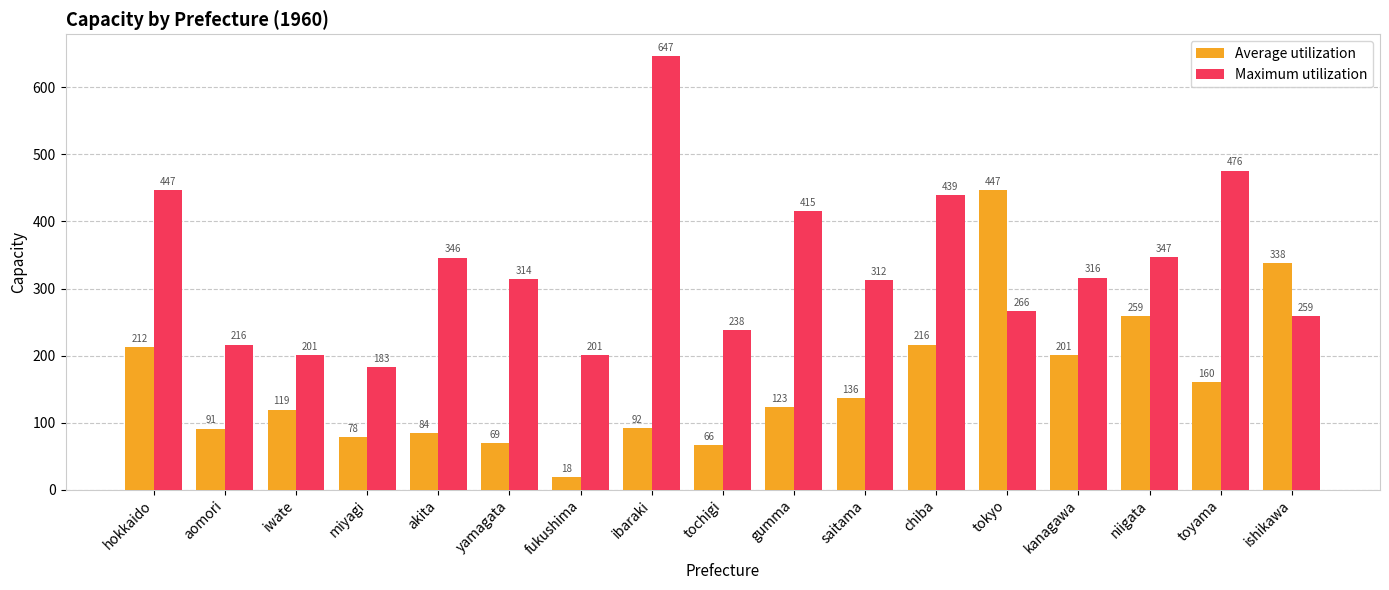

What is the minimum value shown in the chart?

18